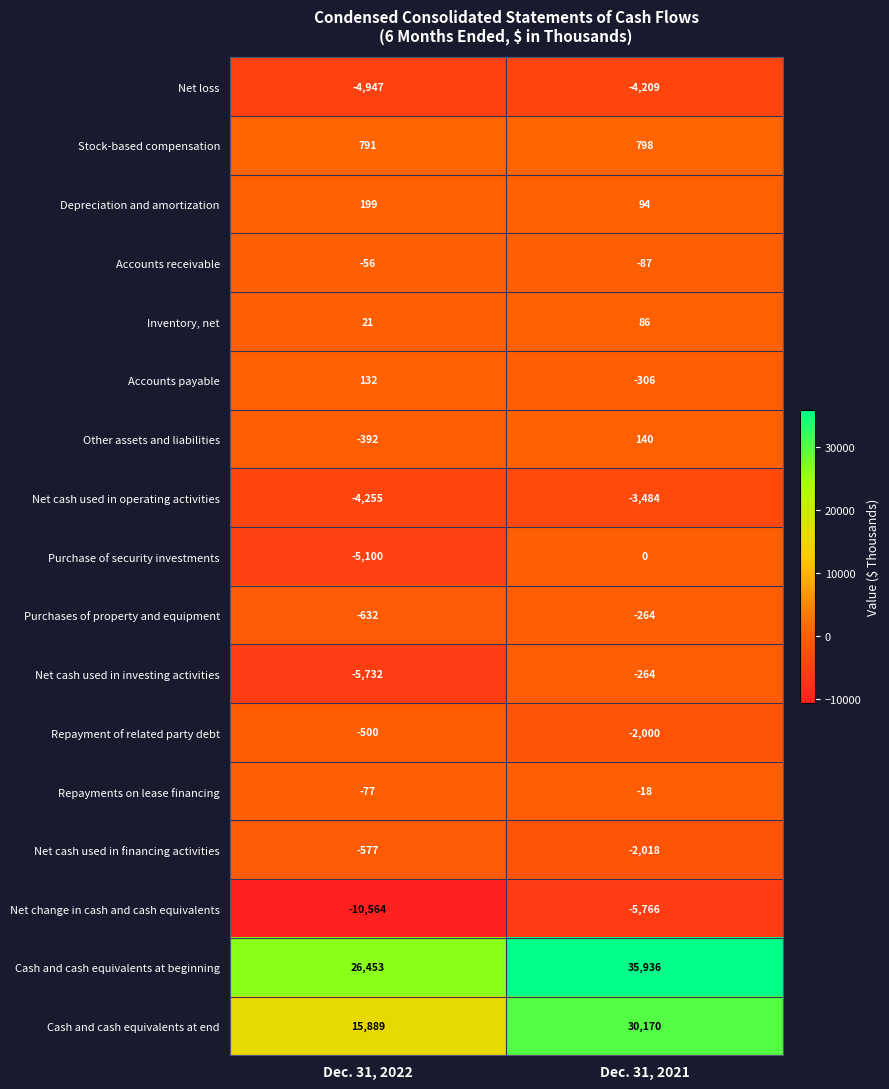

Rank the categories by Repayments on lease financing value from lowest to highest.

Dec. 31, 2022, Dec. 31, 2021